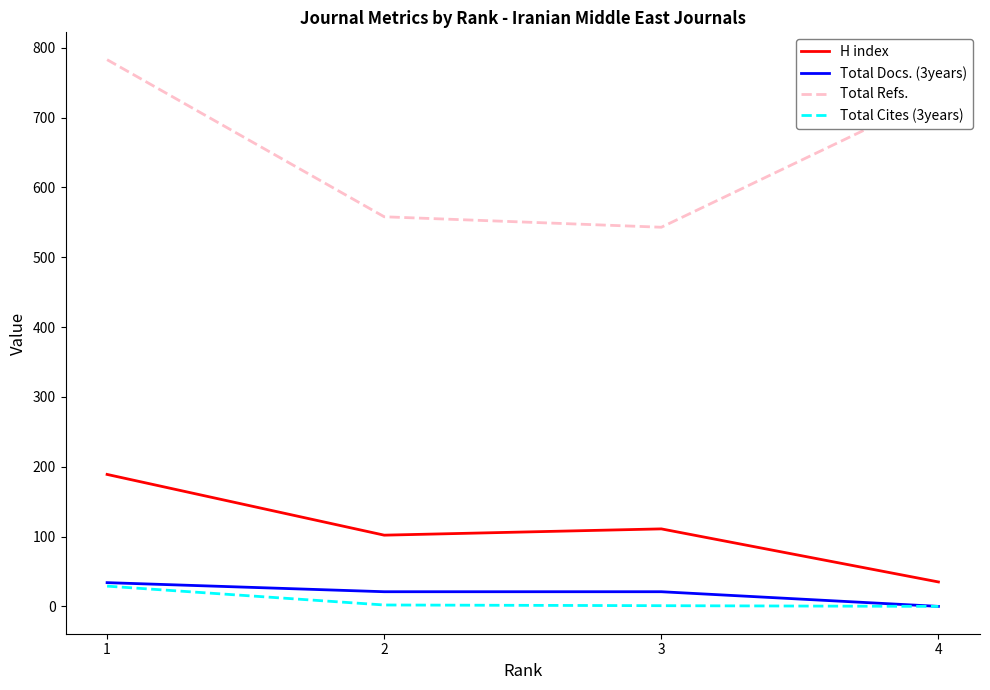

Is this an area chart (filled region under the line)?

No